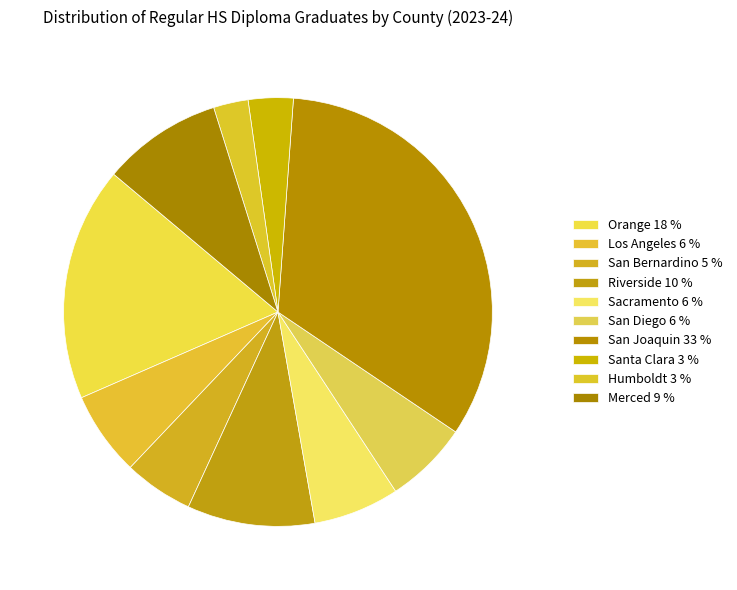

What percentage do San Bernardino and San Joaquin together represent?

38.5%